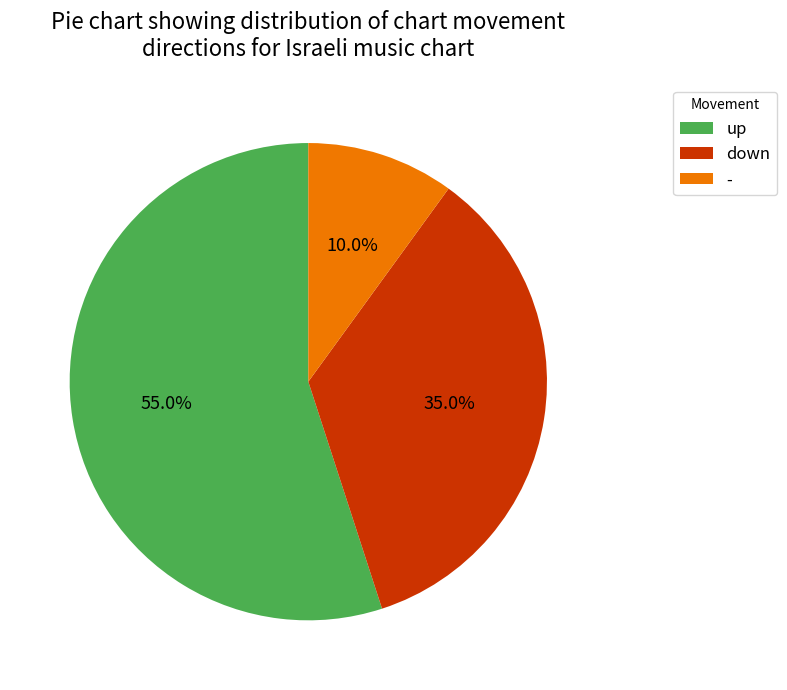

To the nearest percent, what is the difference between the largest and smallest slice percentages?

45%